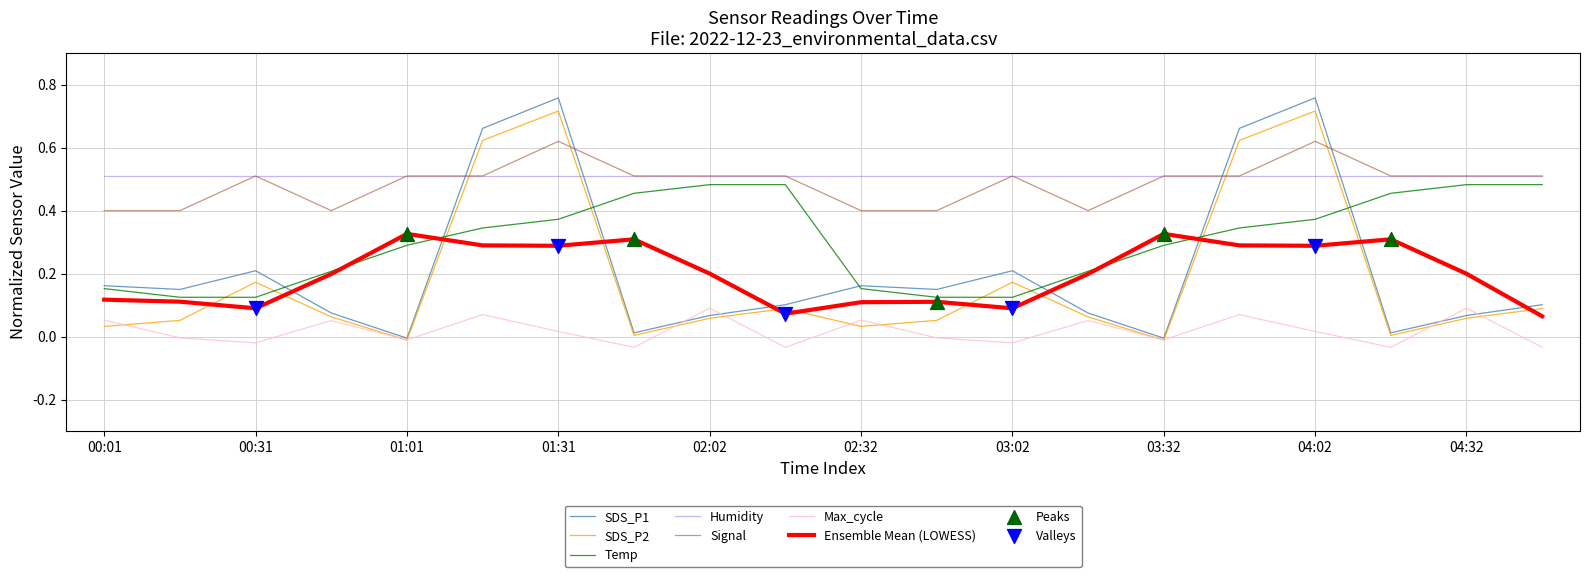

True or false: Ensemble Mean (LOWESS) and SDS_P2 cross at least once.

True